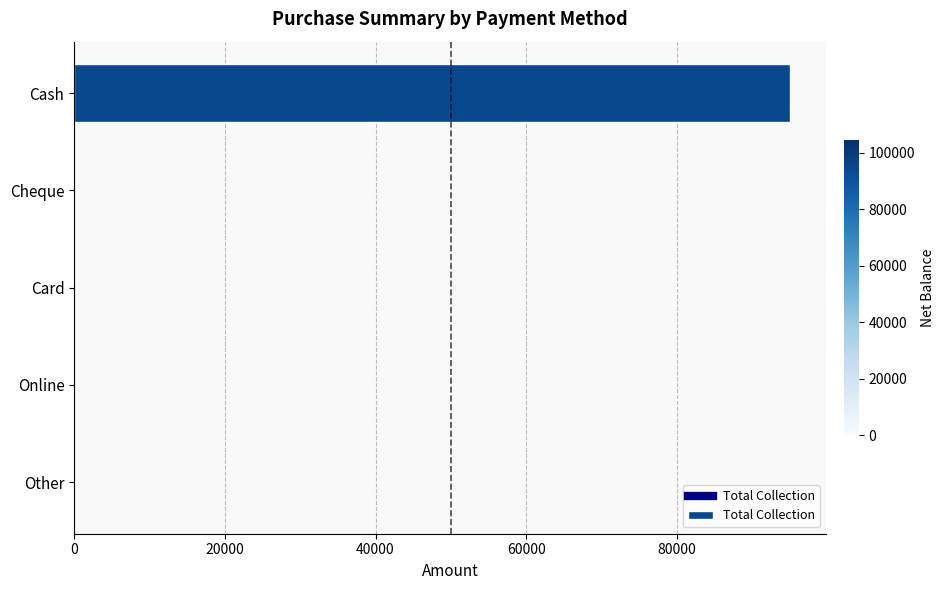

Which label corresponds to the largest value in the chart?

Cash